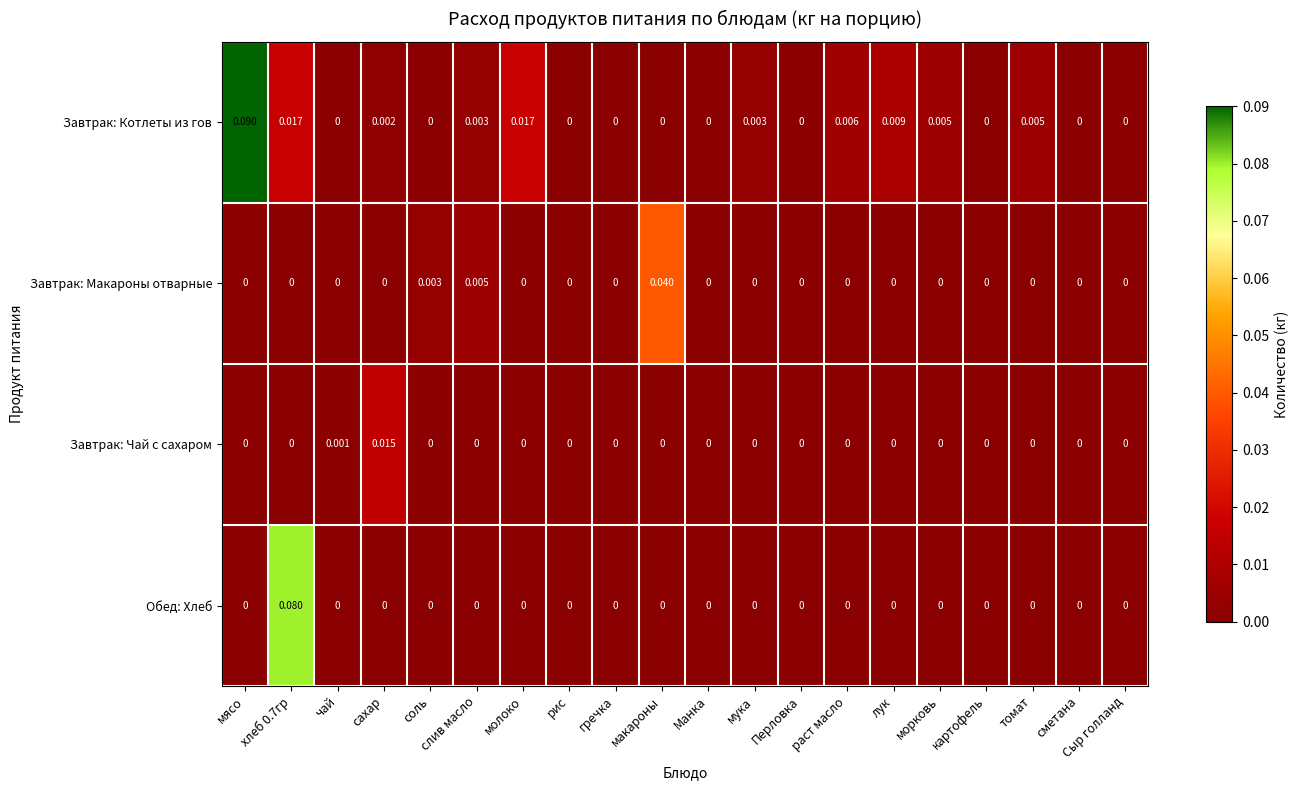

At which category is the sum across all series the highest?

хлеб 0.7гр